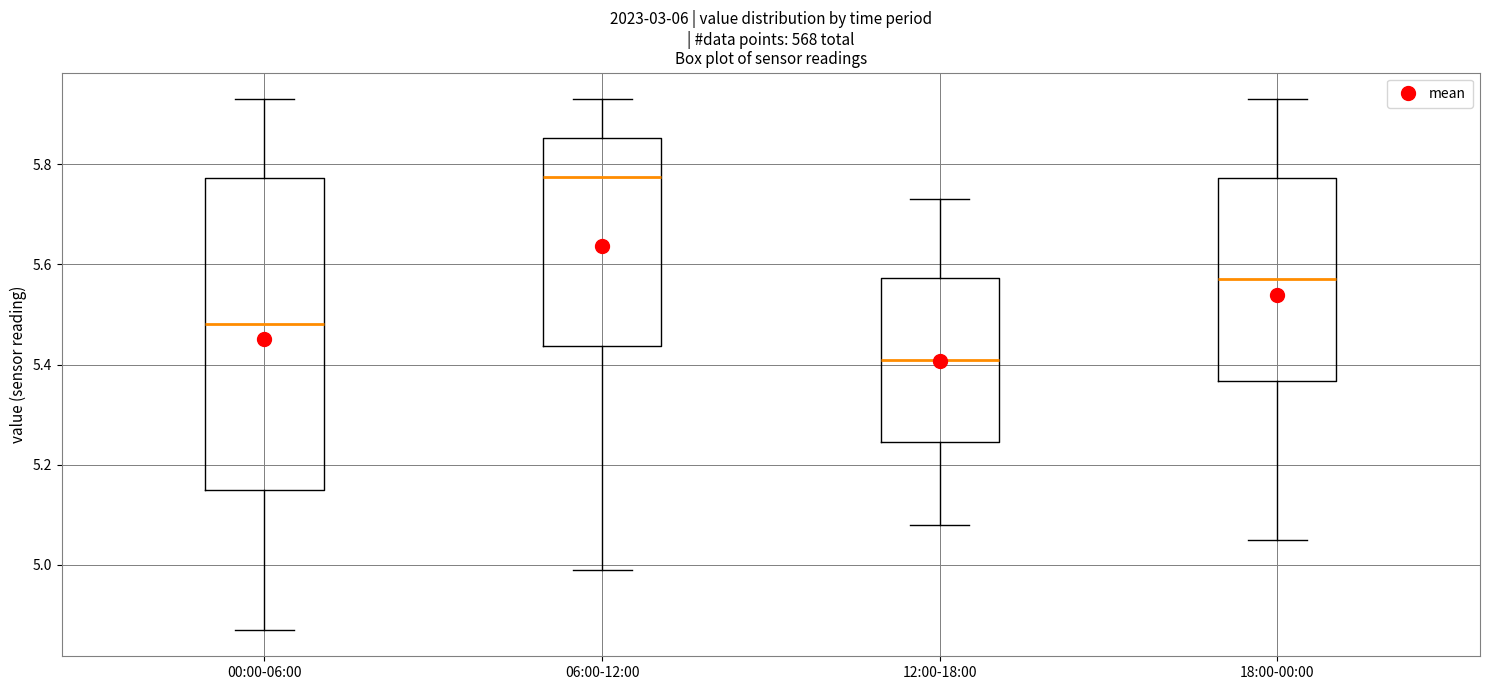

Reading left to right, transcribe this box plot: for each box, give where its median line is, the range the box spans, and where its two whiskers end, as read against the y-axis. The values are not printed on the chart, so give them approximately, as read against the axis.

00:00-06:00: median 5.48, box 5.16 to 5.78, whiskers 4.88 to 5.94
06:00-12:00: median 5.78, box 5.44 to 5.86, whiskers 5.00 to 5.94
12:00-18:00: median 5.42, box 5.24 to 5.58, whiskers 5.08 to 5.74
18:00-00:00: median 5.58, box 5.36 to 5.78, whiskers 5.06 to 5.94